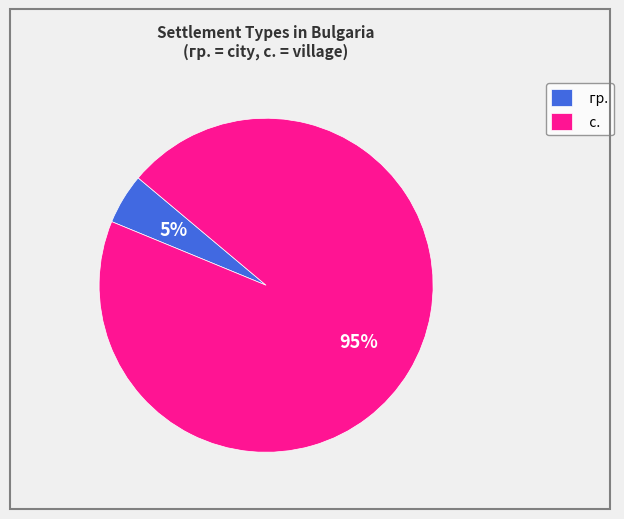

Count the number of slices in the pie.

2